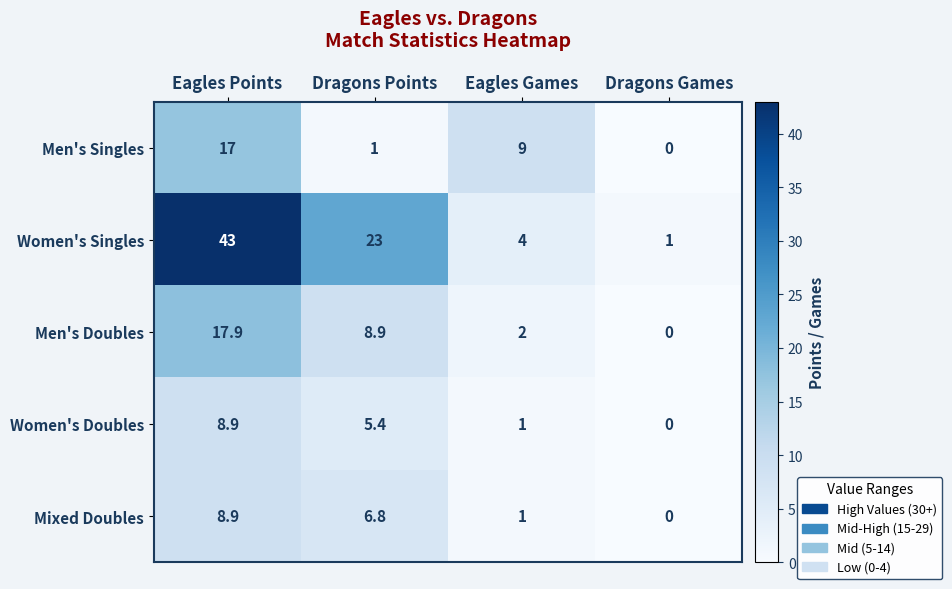

What is the total value across all series at Dragons Points?

45.1